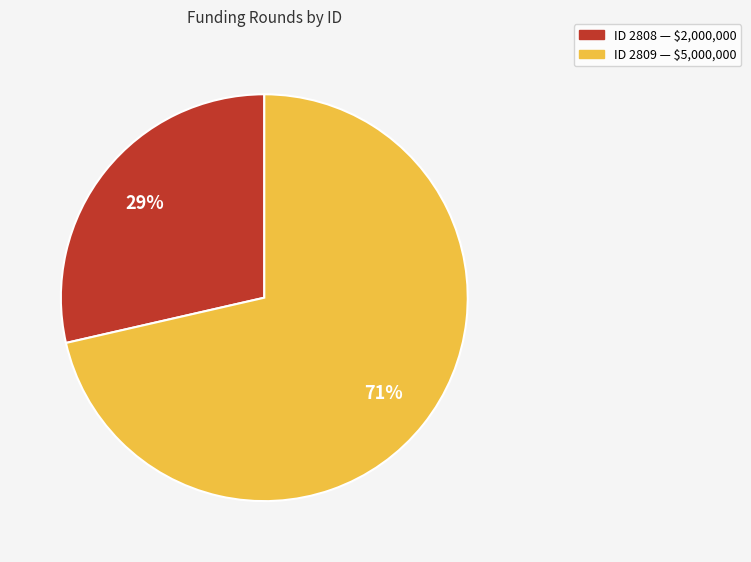

Is there any slice that represents more than half of the pie?

Yes